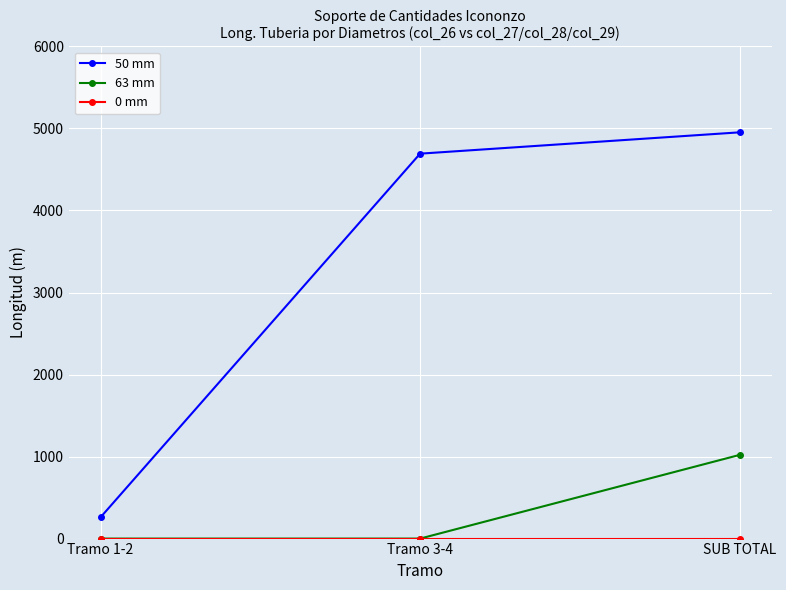

What is the maximum value shown in the chart?

4952.8